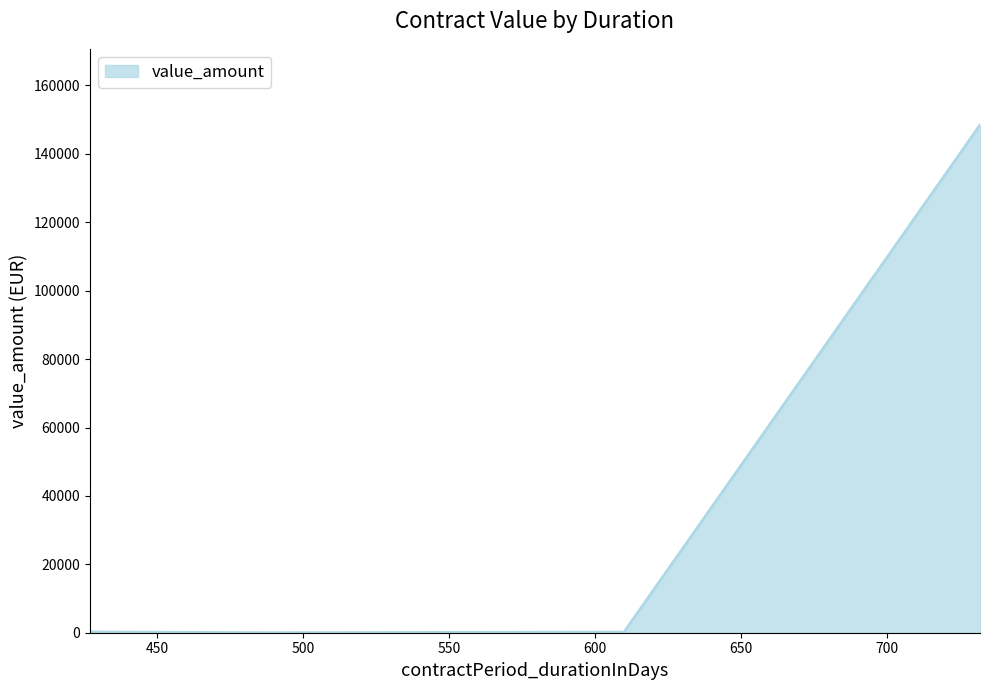

What is the difference between the maximum and minimum values?

148437.5